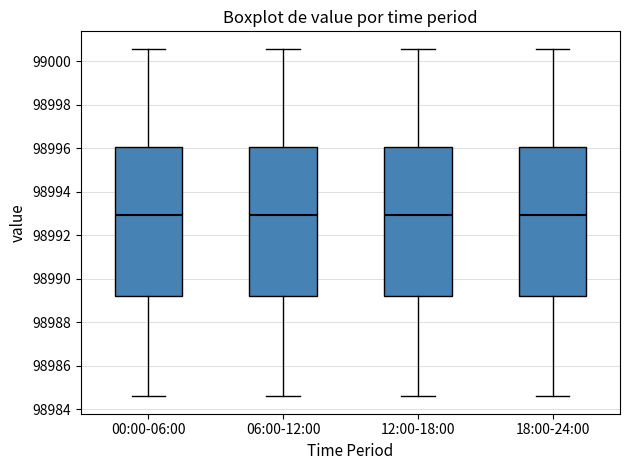

Reading left to right, read every box against the y-axis: the position of its median line, the range the box covers, and the ends of its whiskers. The values are not printed on the chart, so give them approximately, as read against the axis.

00:00-06:00: median 98993.0, box 98989.2 to 98996.0, whiskers 98984.6 to 99000.6
06:00-12:00: median 98993.0, box 98989.2 to 98996.0, whiskers 98984.6 to 99000.6
12:00-18:00: median 98993.0, box 98989.2 to 98996.0, whiskers 98984.6 to 99000.6
18:00-24:00: median 98993.0, box 98989.2 to 98996.0, whiskers 98984.6 to 99000.6